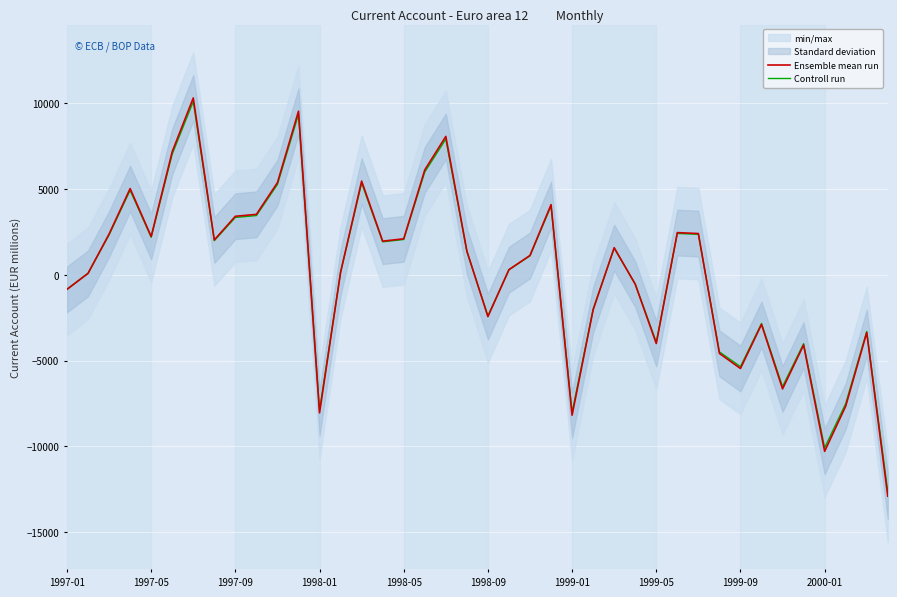

Which series has the widest spread of values?

Ensemble mean run